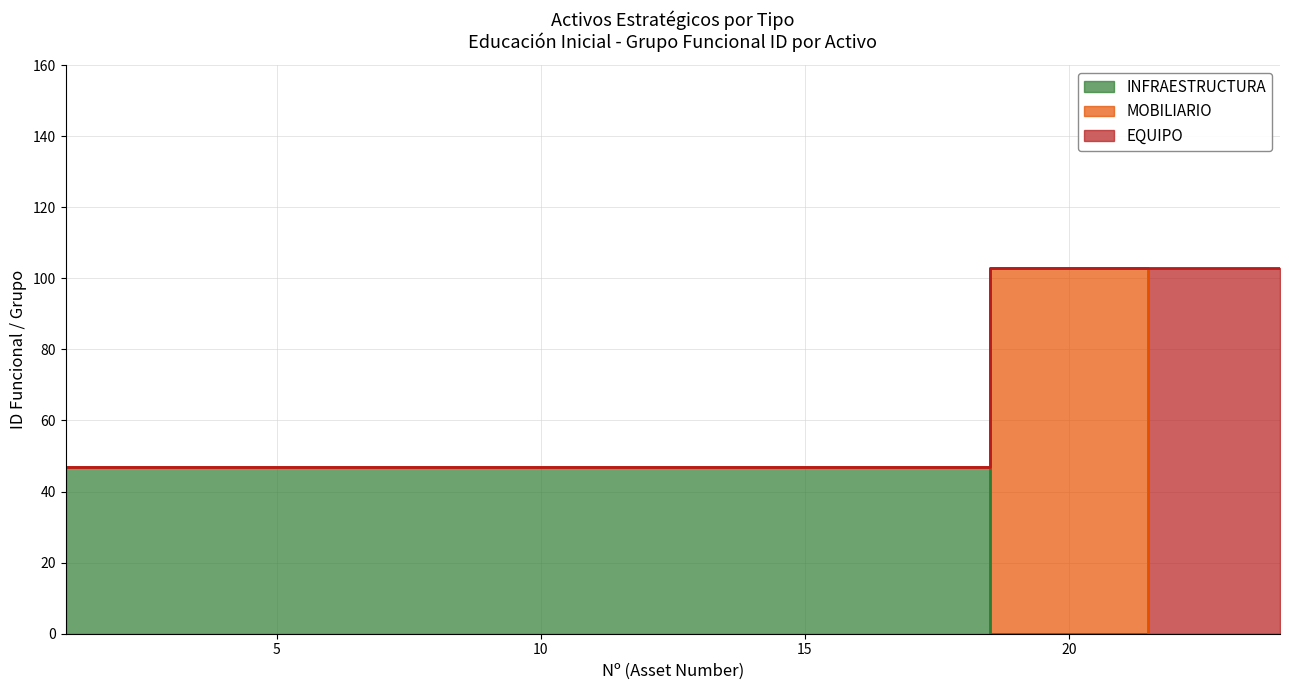

What are all the series names shown in the legend?

INFRAESTRUCTURA, MOBILIARIO, EQUIPO